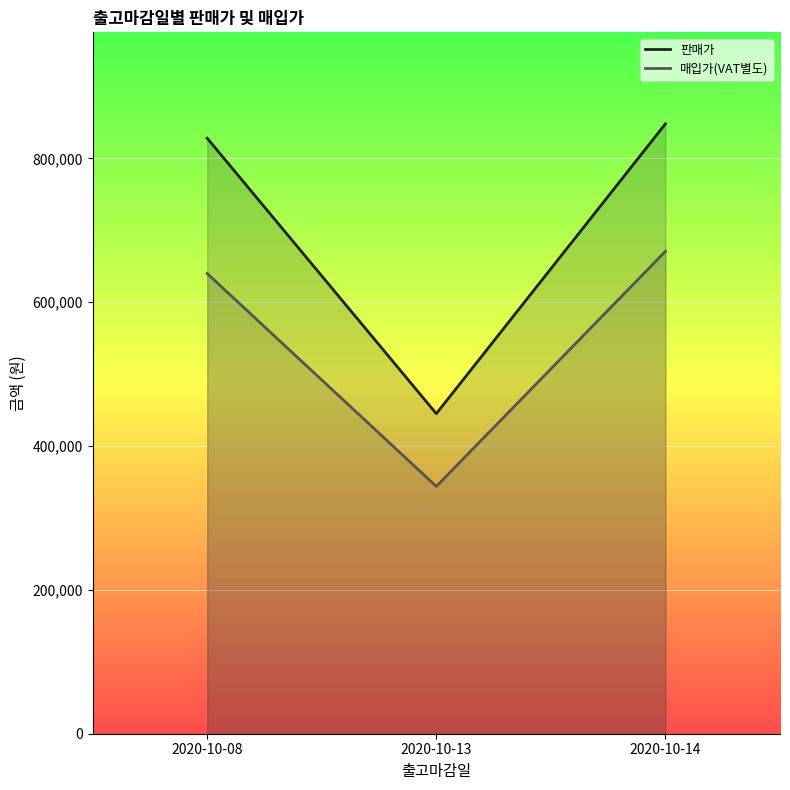

Where is 판매가 nearest to the value 646500?

2020-10-08